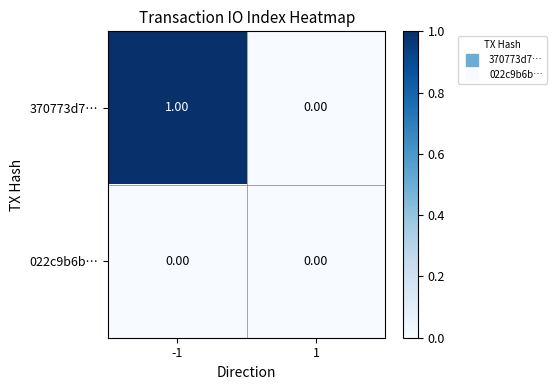

Which series has the largest total across all categories?

370773d7…